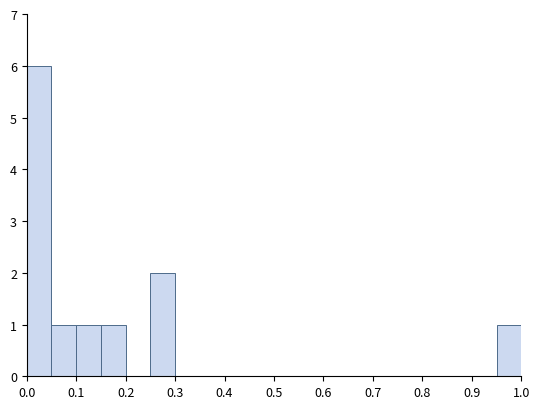

Over which range of the x-axis is the bar tallest?

0.00 to 0.05